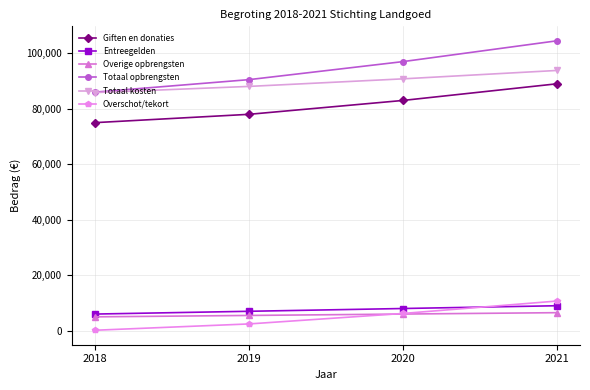

The value of Giften en donaties at 2019 is 78000. True or false?

True